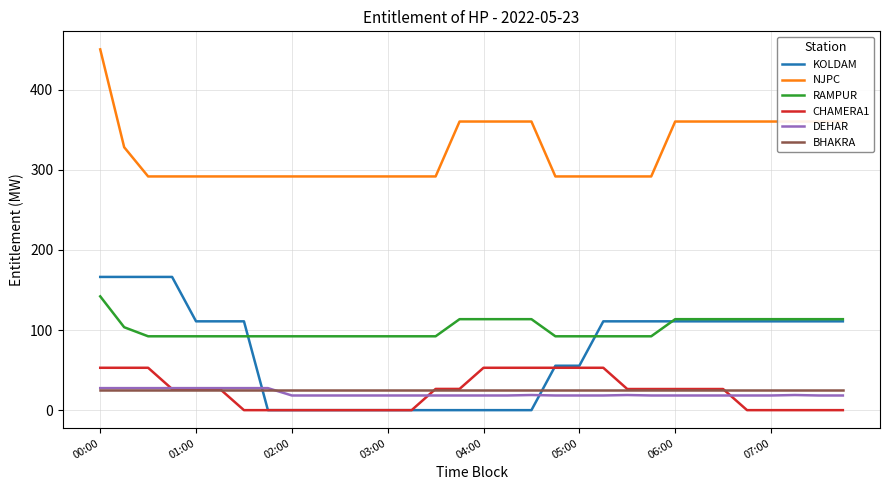

Which series has the largest total across all categories?

NJPC